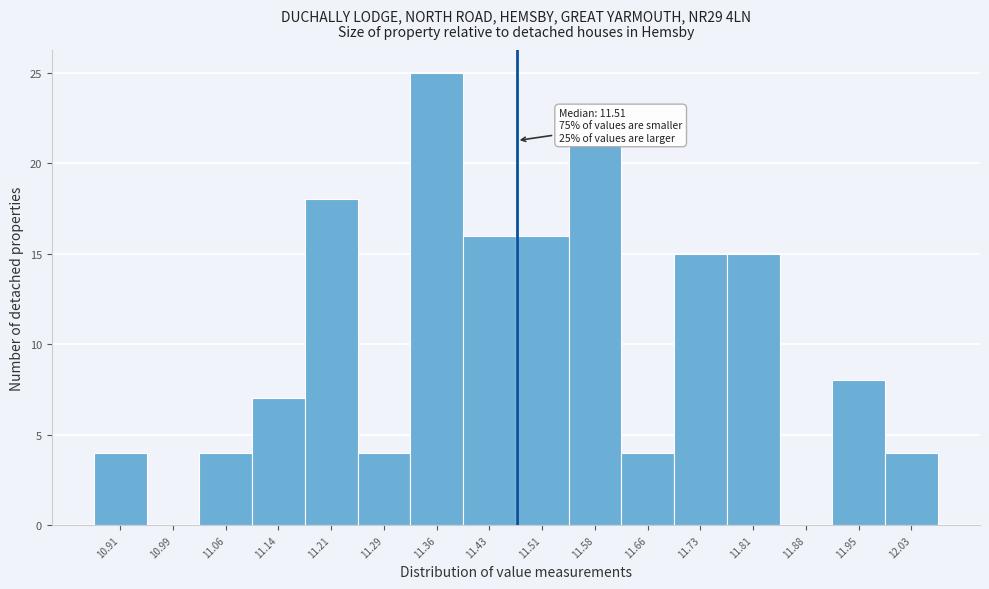

Reading left to right, what are all the values shown in this chart?

10.91=4	10.99=0	11.06=4	11.14=7	11.21=18	11.29=4	11.36=25	11.43=16	11.51=16	11.58=21	11.66=4	11.73=15	11.81=15	11.88=0	11.95=8	12.03=4